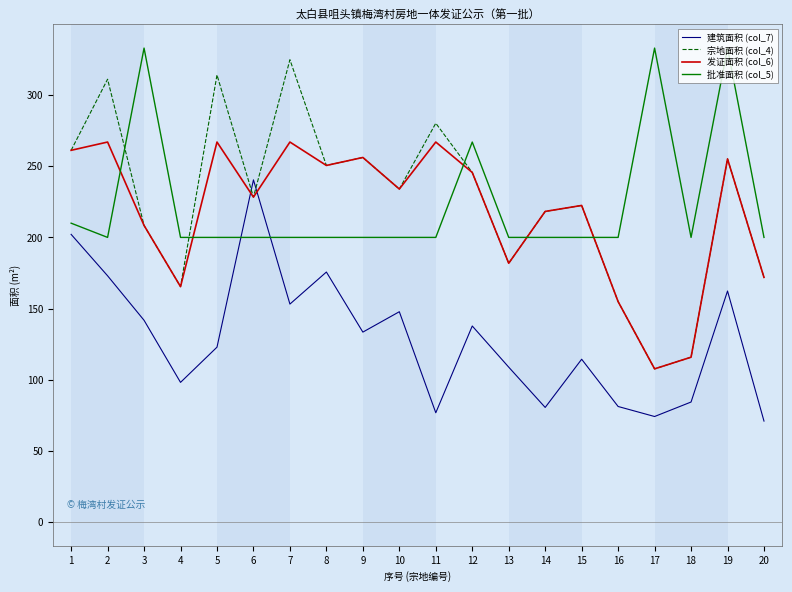

What is the total value across all series at 20?

614.8